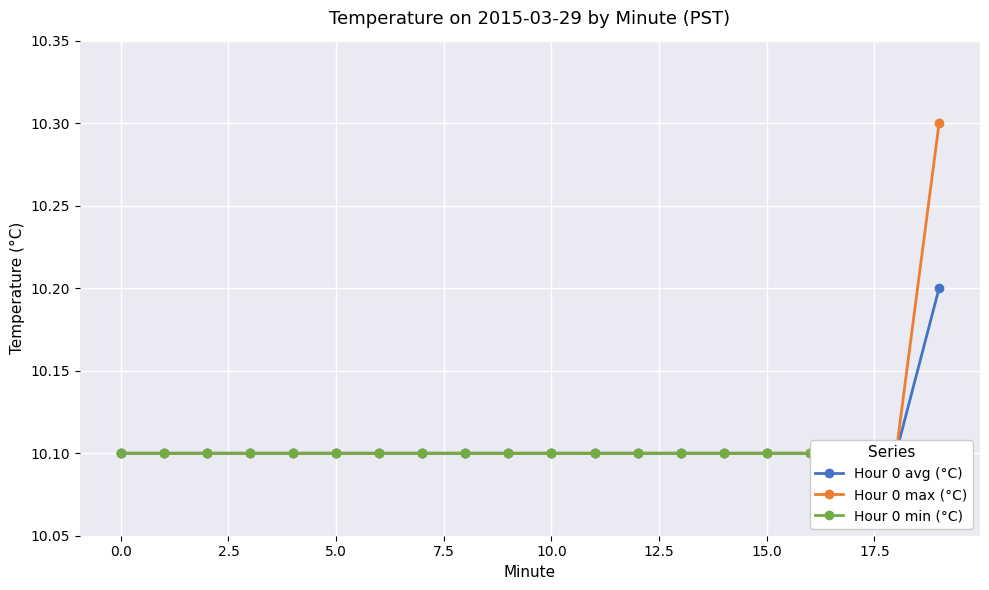

What is the greatest value displayed?

10.3